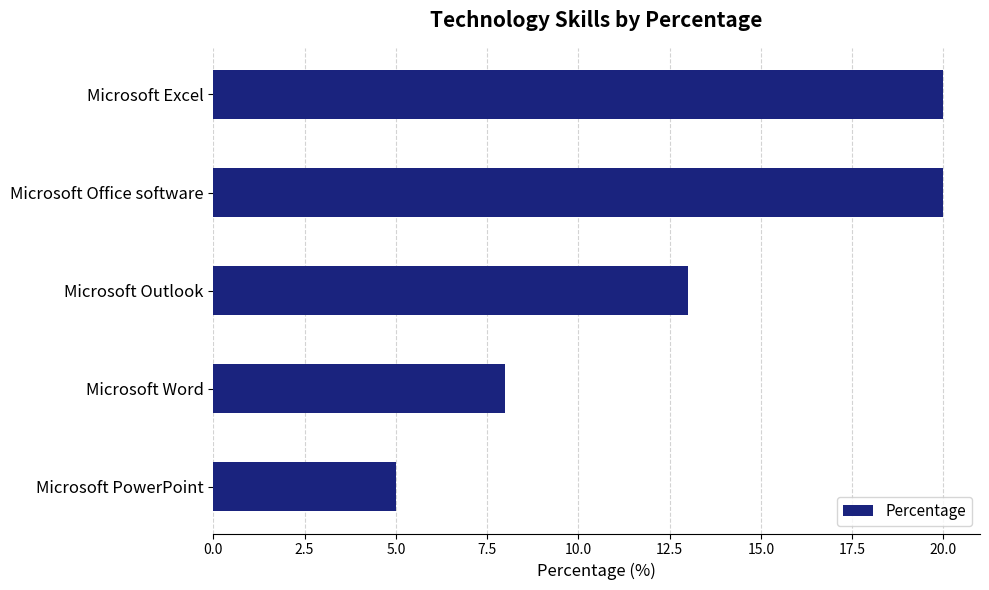

Reading top to bottom, list all the values displayed in this chart.

20	20	13	8	5